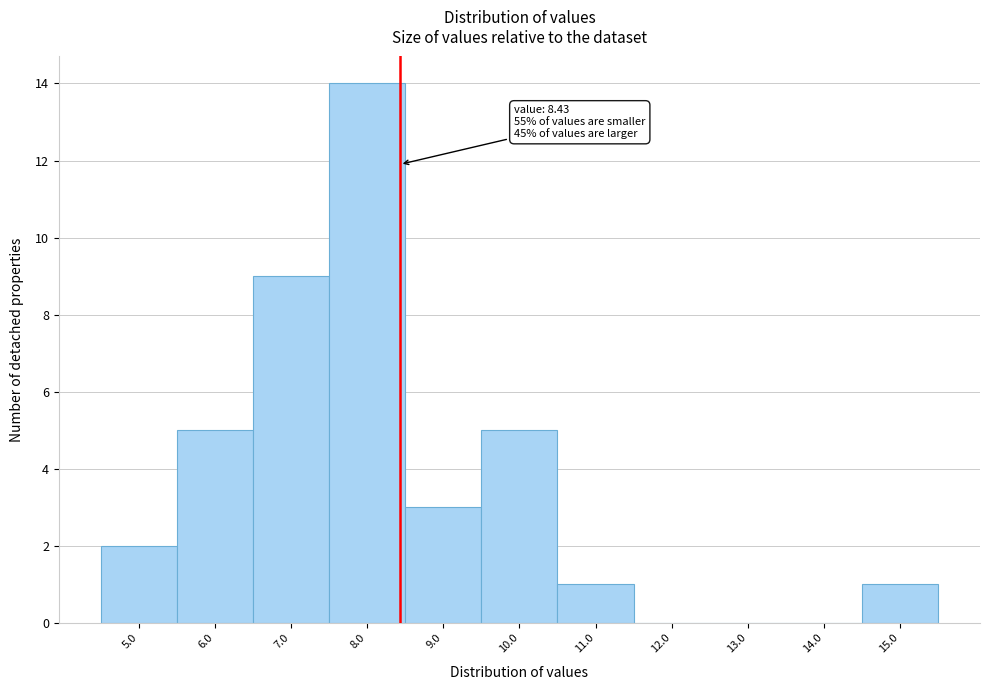

Which range on the x-axis has the tallest bar?

7.5 to 8.5